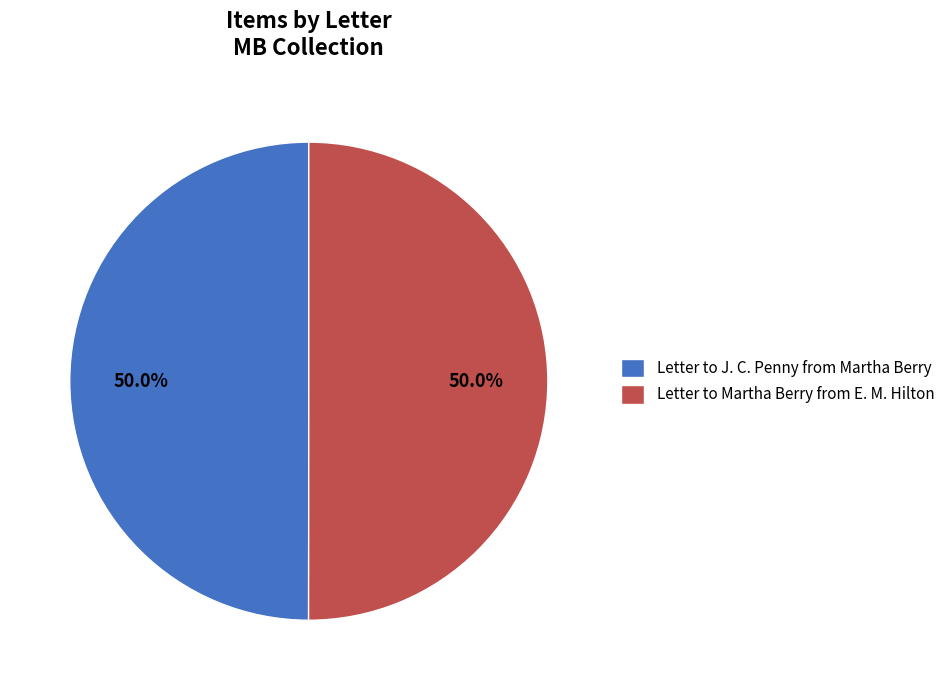

To the nearest percent, what percentage of the pie is Letter to Martha Berry from E. M. Hilton?

50%